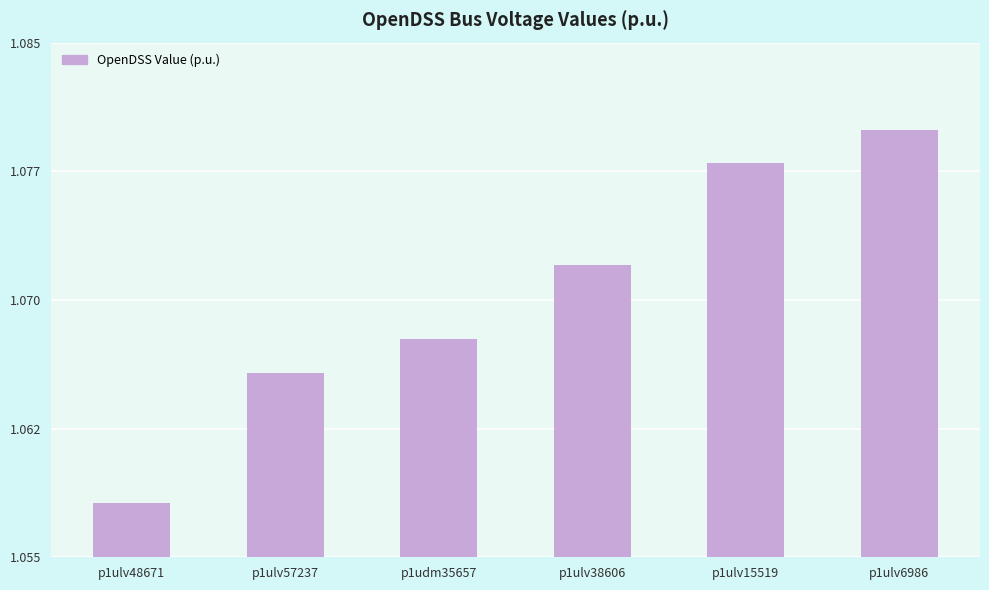

Does the chart contain any negative values?

No